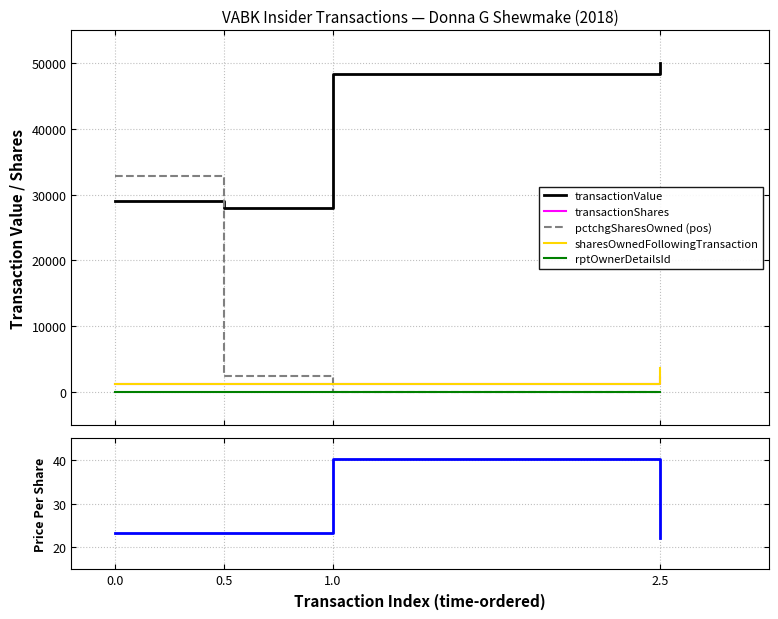

Reading left to right, what are all the values shown in this chart?

transactionValue: 0.0=29076.0	0.5=27913.0	1.0=48300.0	2.5=50000.0
transactionShares: 0.0=1250.0	0.5=1200.0	1.0=1200.0	2.5=2257.0
pctchgSharesOwned (pos): 0.0=32767.0	0.5=2400.0	1.0=0.0	2.5=172.0
sharesOwnedFollowingTransaction: 0.0=1250.0	0.5=1250.0	1.0=1250.0	2.5=3569.0
rptOwnerDetailsId: 0.0=1.0	0.5=1.0	1.0=1.0	2.5=2.0
transactionPricePerShare: 0.0=23.3	0.5=23.3	1.0=40.2	2.5=22.2